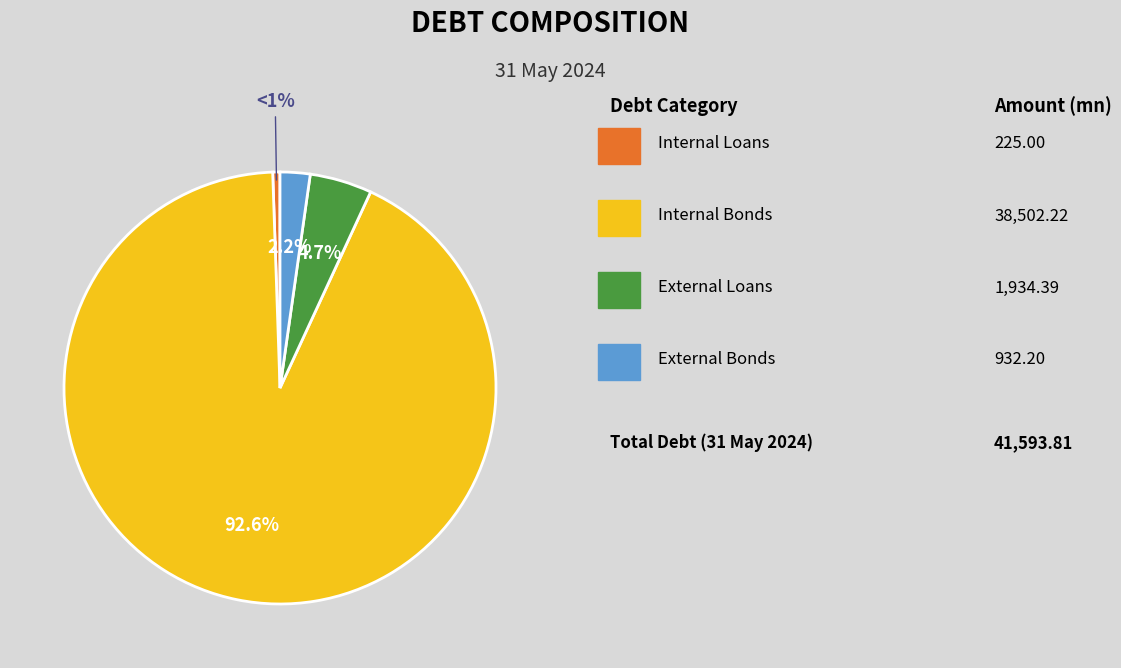

Is there any slice that represents more than half of the pie?

Yes